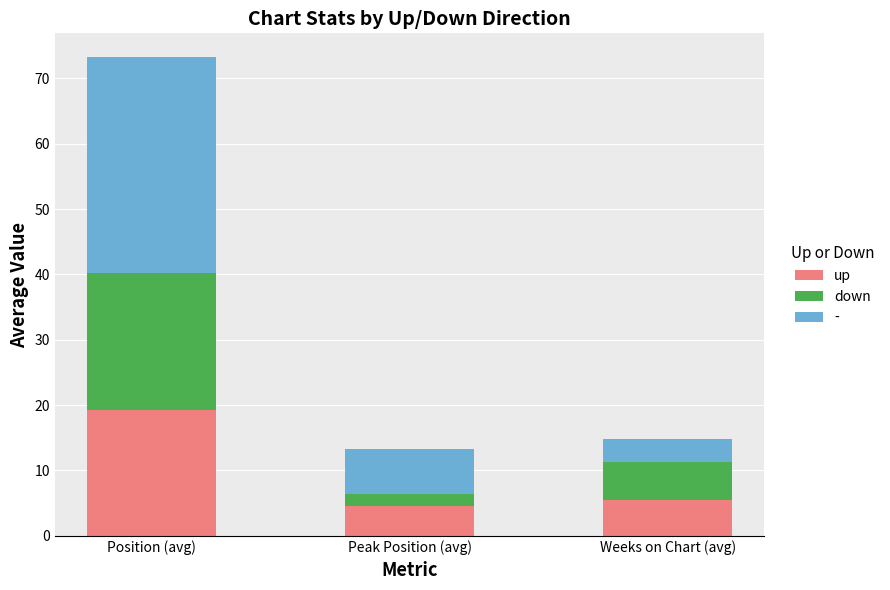

The value of up at Peak Position (avg) is 4.6. True or false?

True